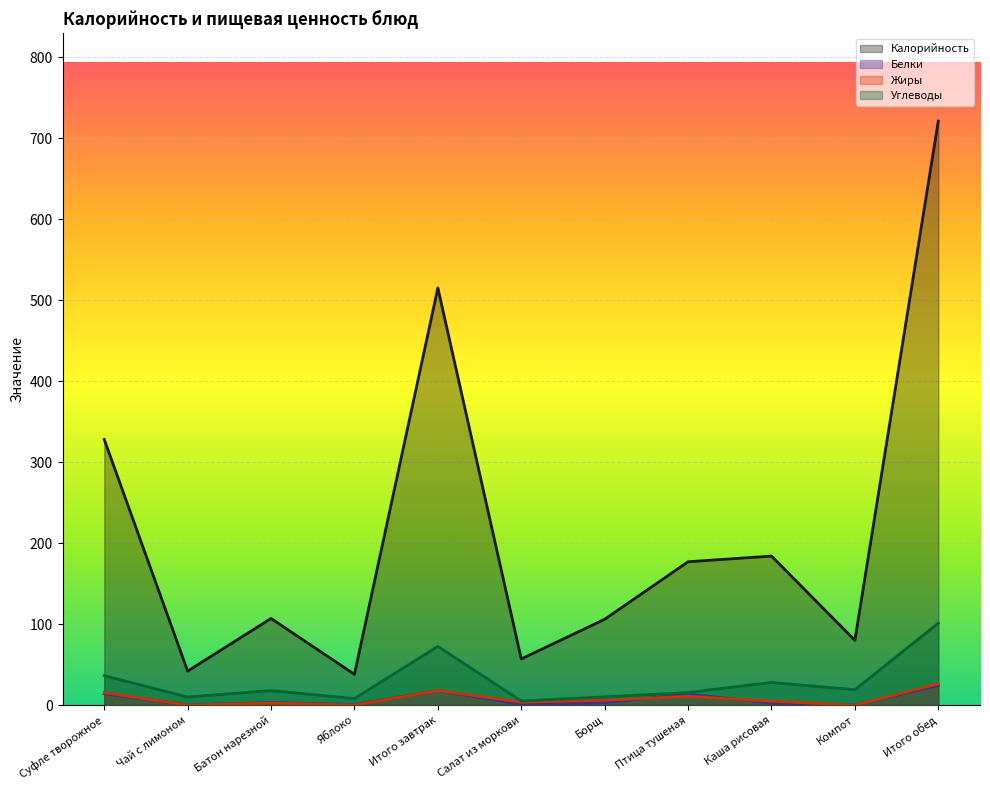

The Жиры series shows 2.5 at Батон нарезной. True or false?

True